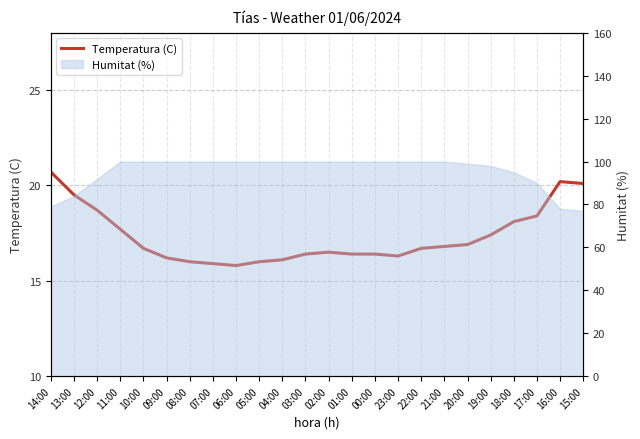

Rank the categories by value from highest to lowest.

14:00, 16:00, 15:00, 13:00, 12:00, 17:00, 18:00, 11:00, 19:00, 20:00, 21:00, 10:00, 22:00, 02:00, 03:00, 01:00, 00:00, 23:00, 09:00, 04:00, 08:00, 05:00, 07:00, 06:00